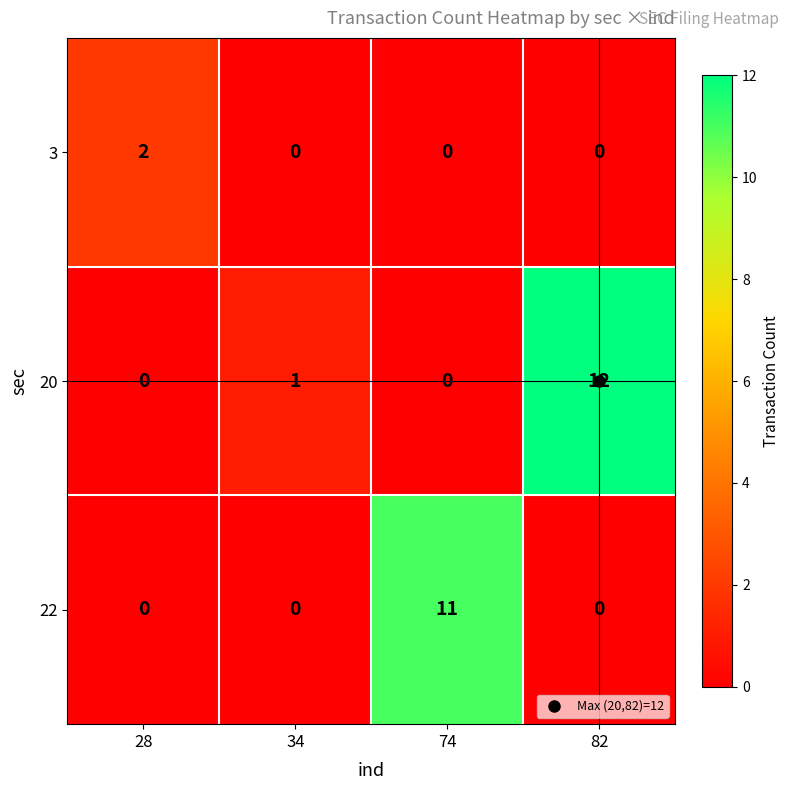

Which series changed the most between 28 and 74?

22